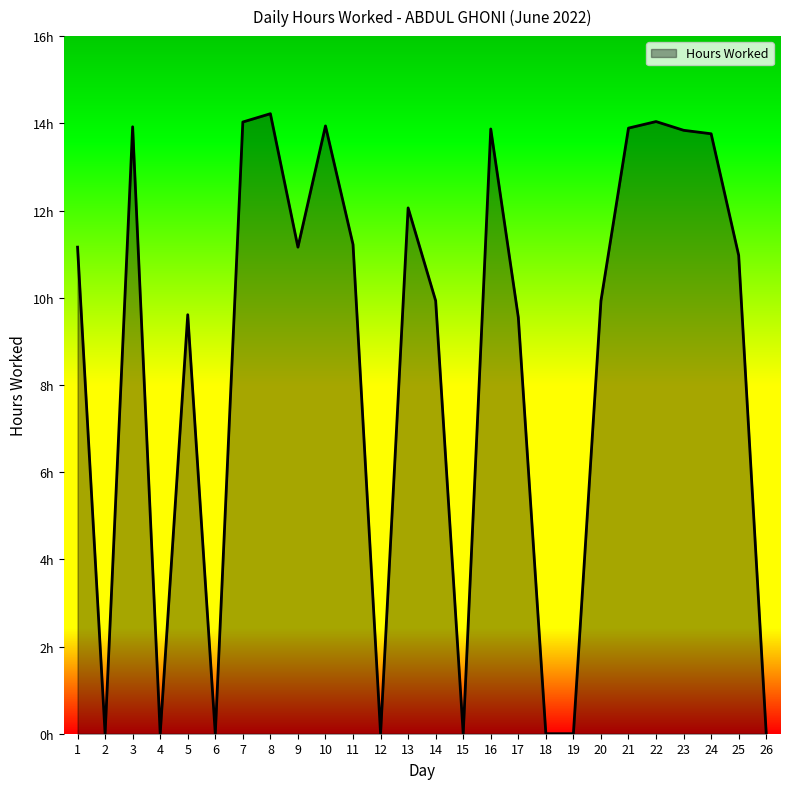

Does the chart display data point markers on the line(s)?

No